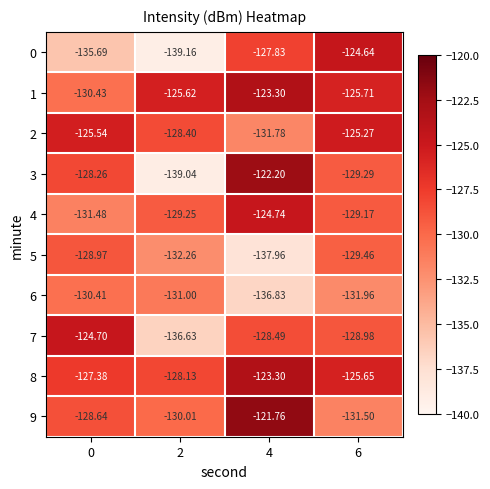

Is the value of 9 at 4 greater than the value of 7 at 6?

Yes